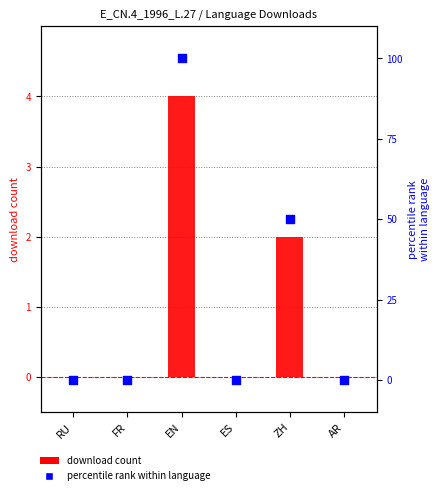

Is the value of percentile rank within language at AR greater than the value of download count at EN?

No